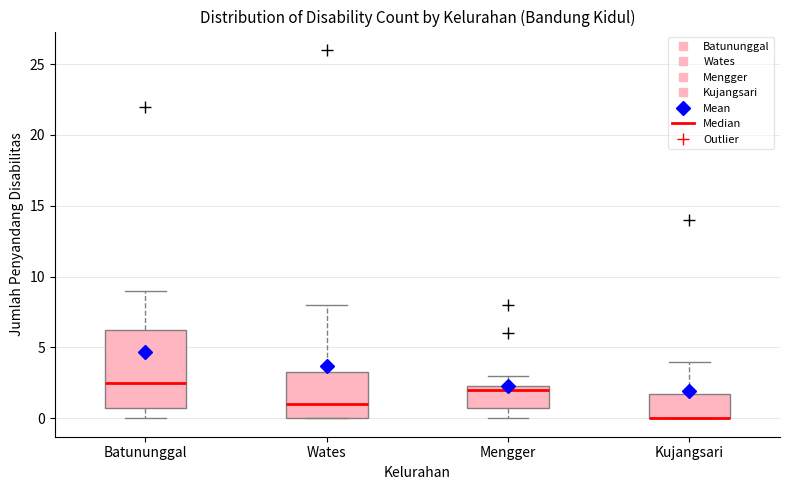

Comparing the boxes themselves (not the whiskers), which one is the tallest?

Batununggal